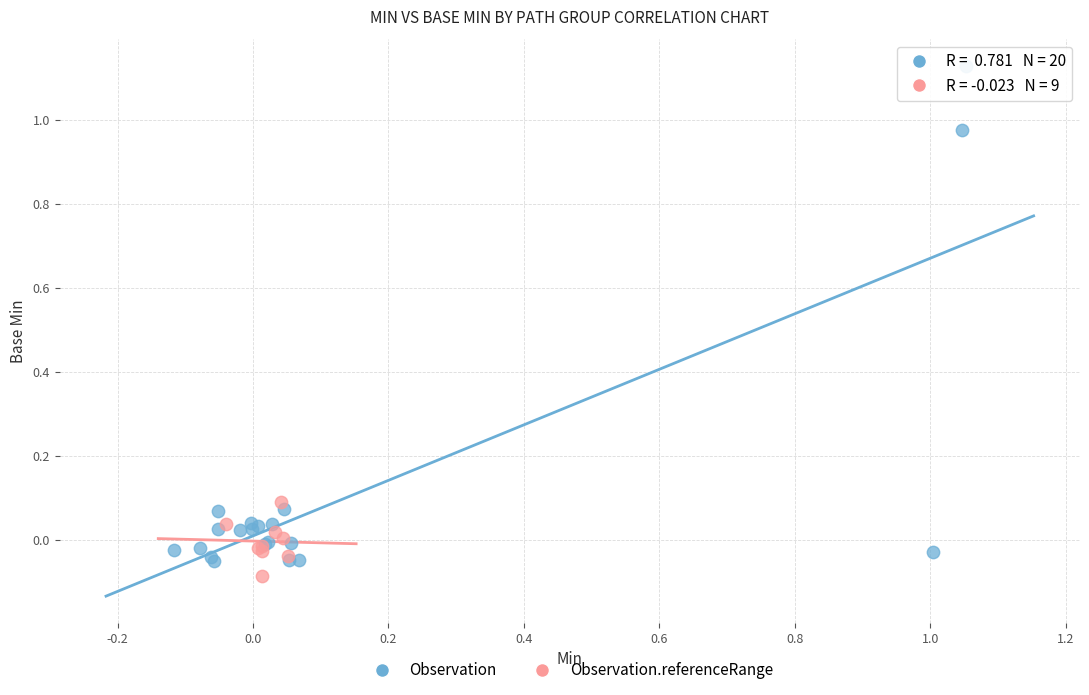

Which series has the largest Y range (max minus min)?

Observation